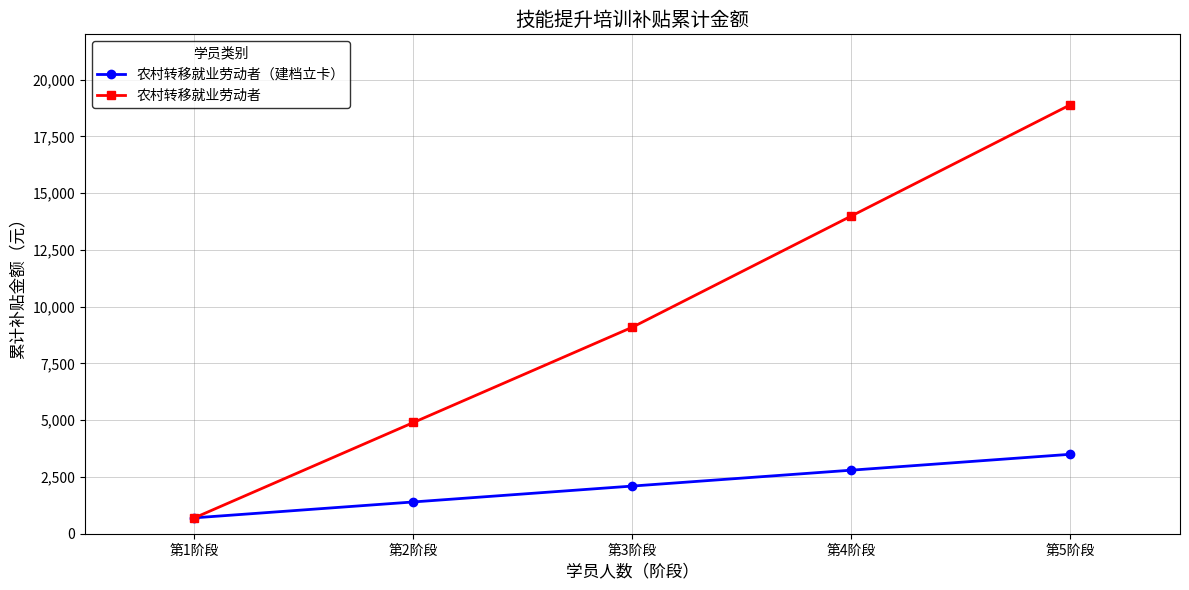

What is the difference between the maximum and second lowest values in the 农村转移就业劳动者（建档立卡） series?

2100